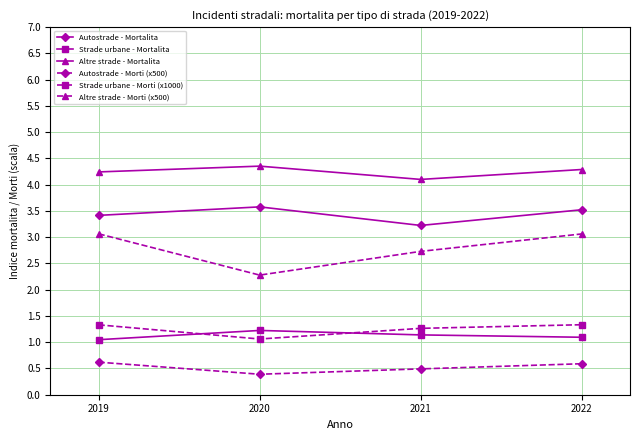

At how many categories does at least one series exceed 3?

4